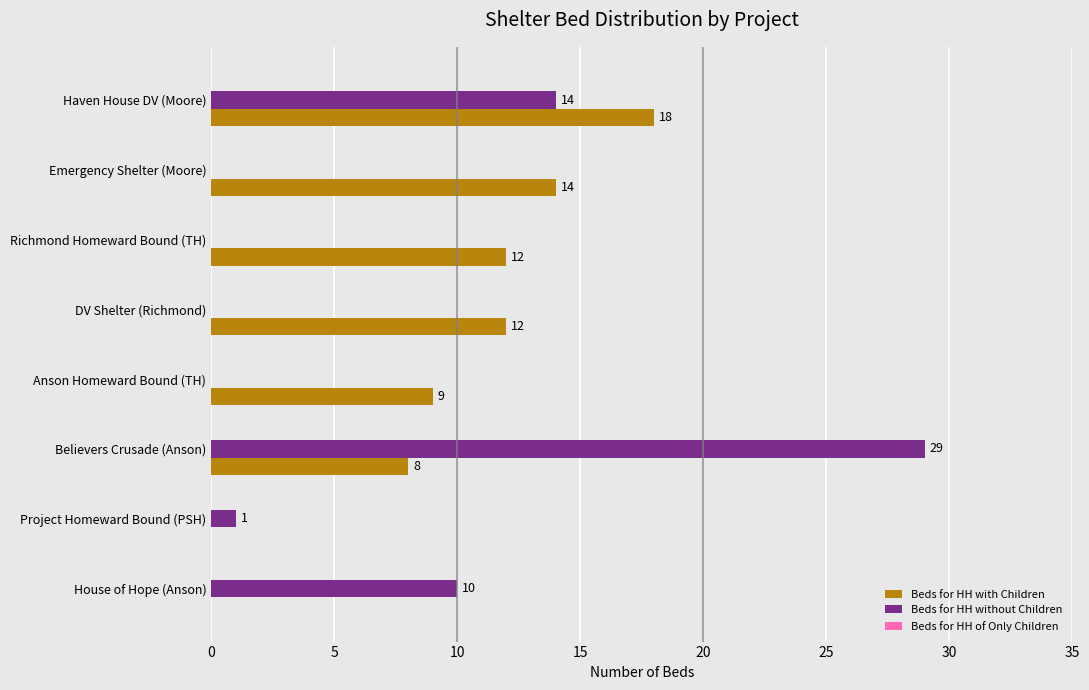

What is the highest value of the Beds for HH without Children series?

29.0